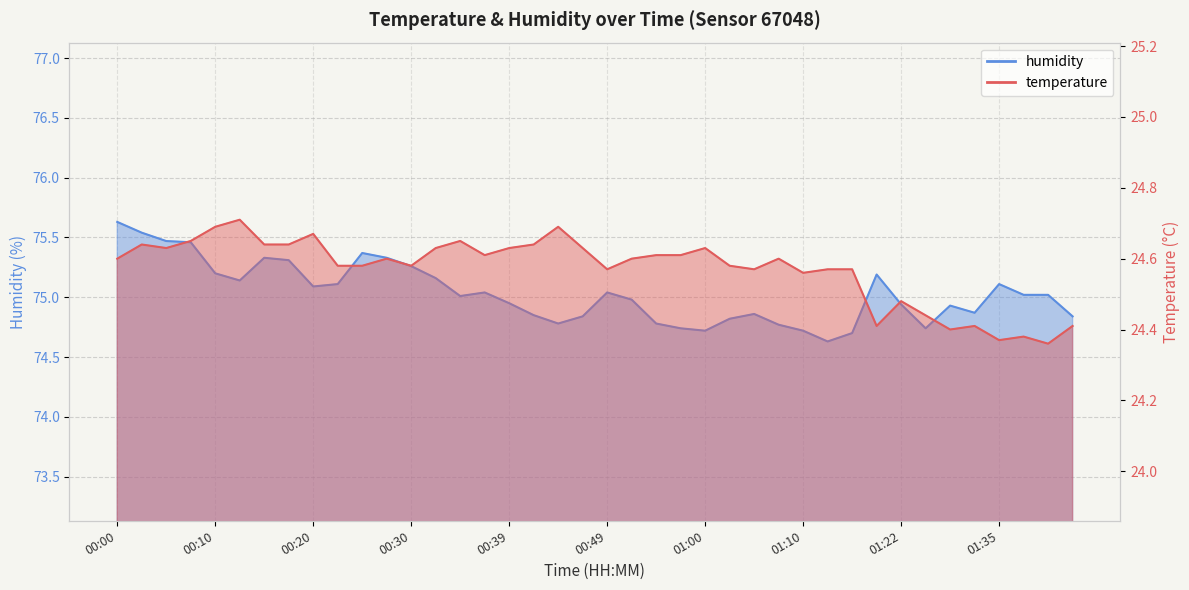

How many data points does each series have?

40